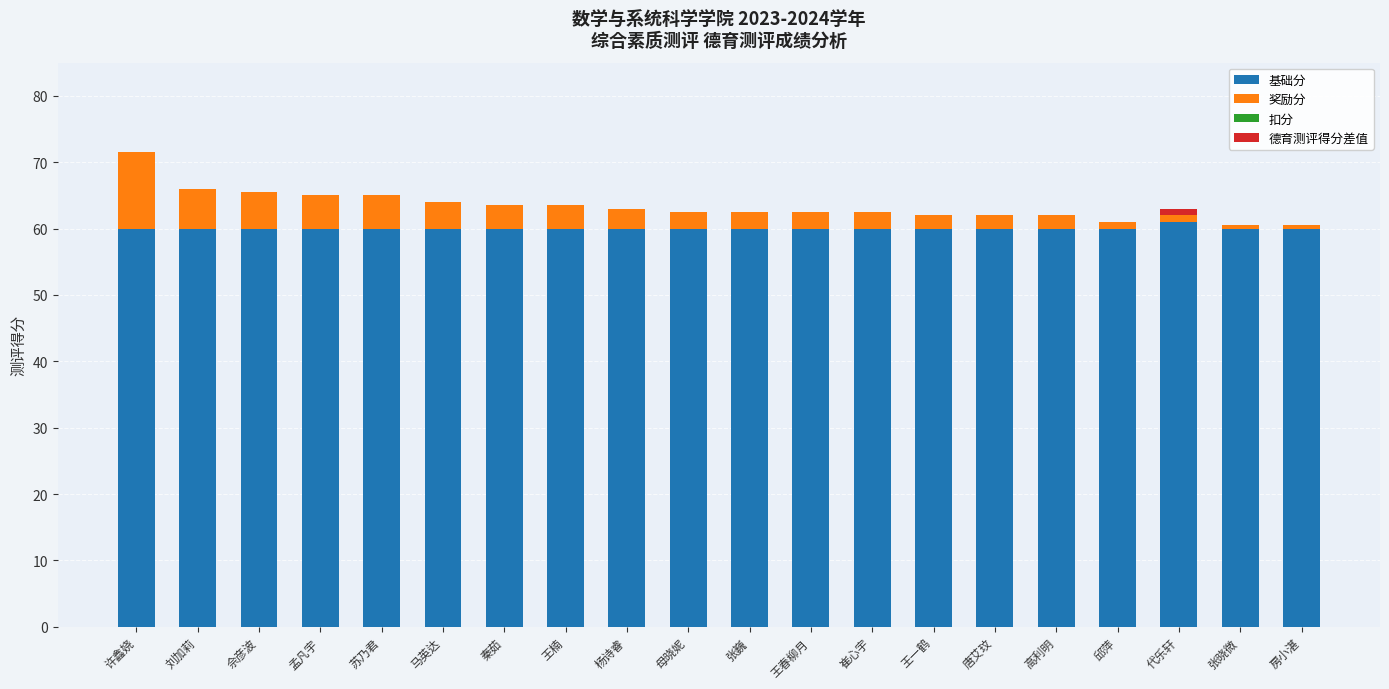

What is the total value across all series at 唐艾玟?

62.0